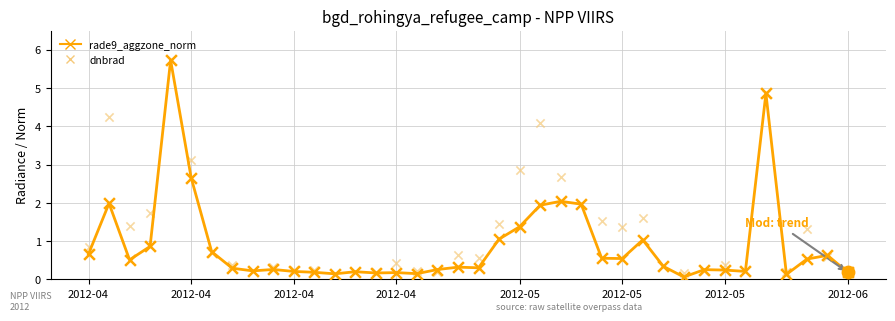

Which series reaches the maximum Y coordinate?

rade9_aggzone_norm